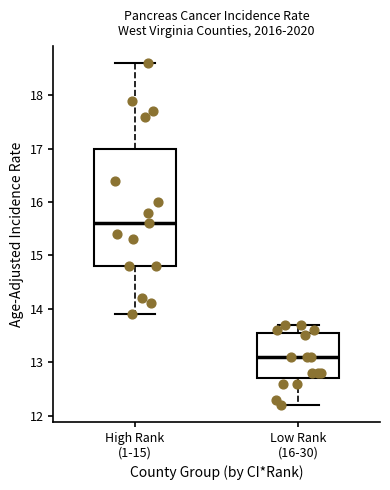

Reading left to right, read every box against the y-axis: the position of its median line, the range the box covers, and the ends of its whiskers. The values are not printed on the chart, so give them approximately, as read against the axis.

High Rank (1-15): median 15.6, box 14.8 to 17.0, whiskers 13.9 to 18.6
Low Rank (16-30): median 13.1, box 12.7 to 13.6, whiskers 12.2 to 13.7